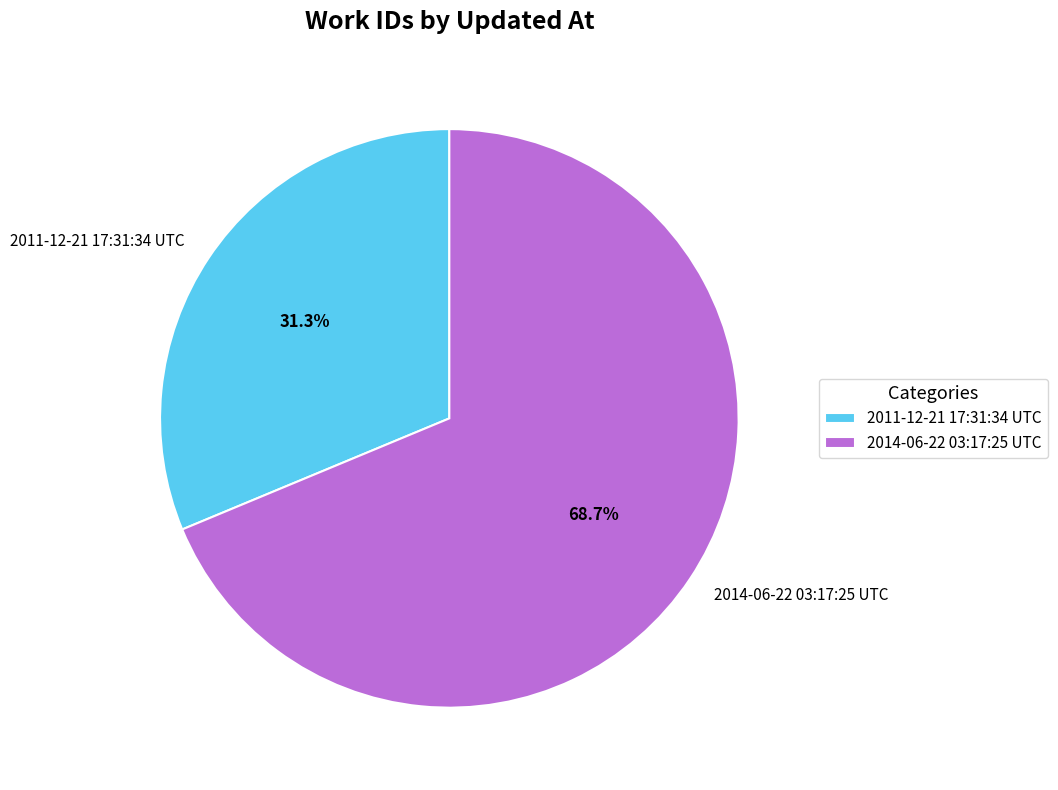

True or false: 2011-12-21 17:31:34 UTC accounts for 45% of the total.

False